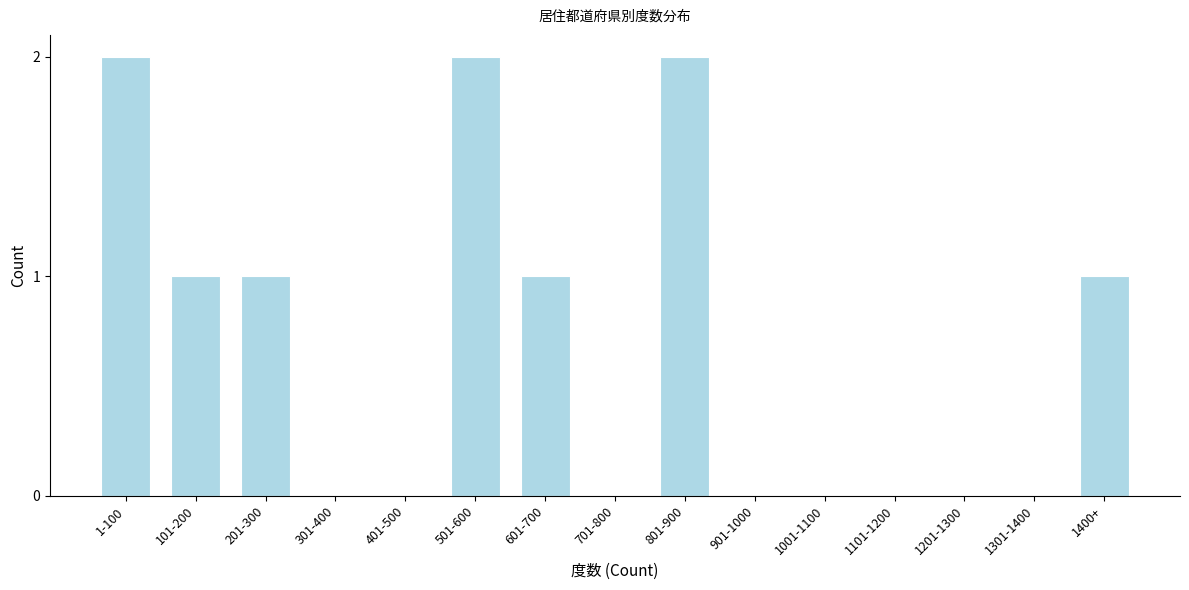

Reading left to right, what are all the values shown in this chart?

1-100=2	101-200=1	201-300=1	301-400=0	401-500=0	501-600=2	601-700=1	701-800=0	801-900=2	901-1000=0	1001-1100=0	1101-1200=0	1201-1300=0	1301-1400=0	1400+=1